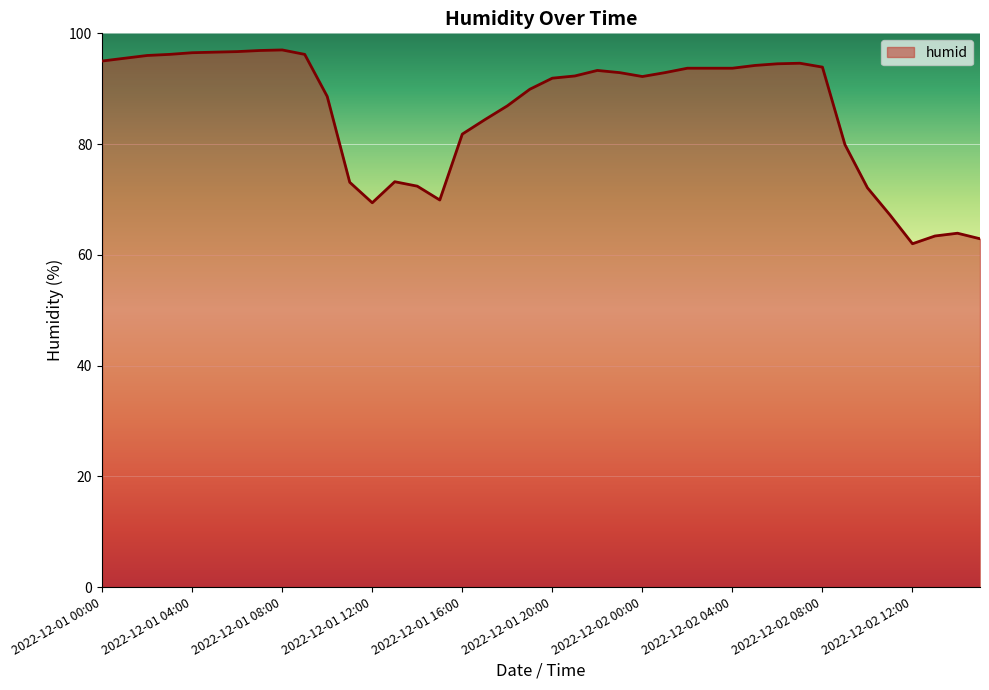

What is the difference between the maximum and minimum values?

35.0